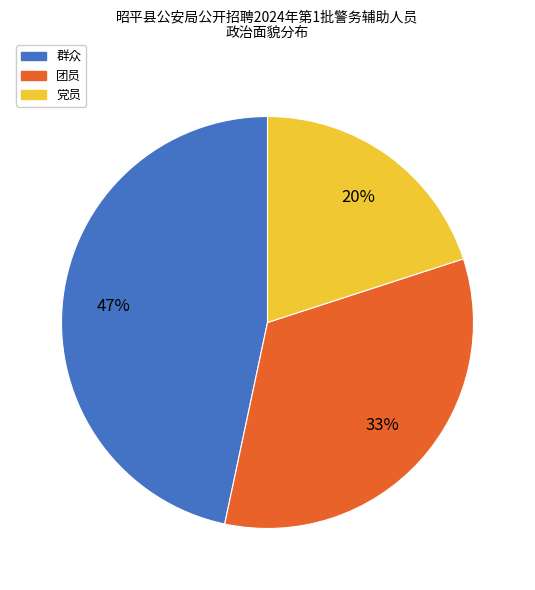

Rank the categories by value from highest to lowest.

群众, 团员, 党员